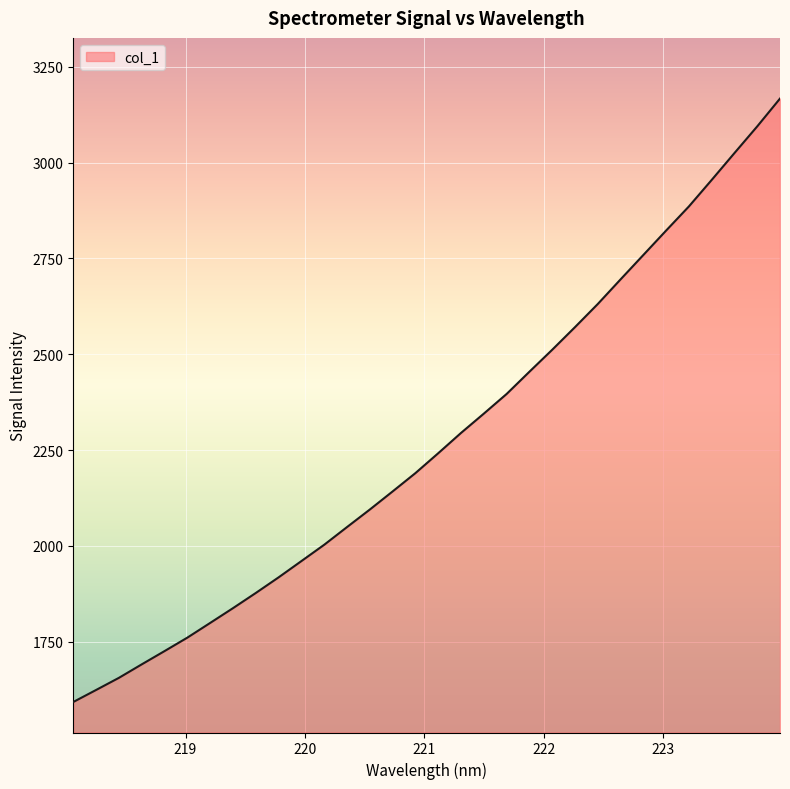

What is the difference between the maximum and minimum values?

1574.9